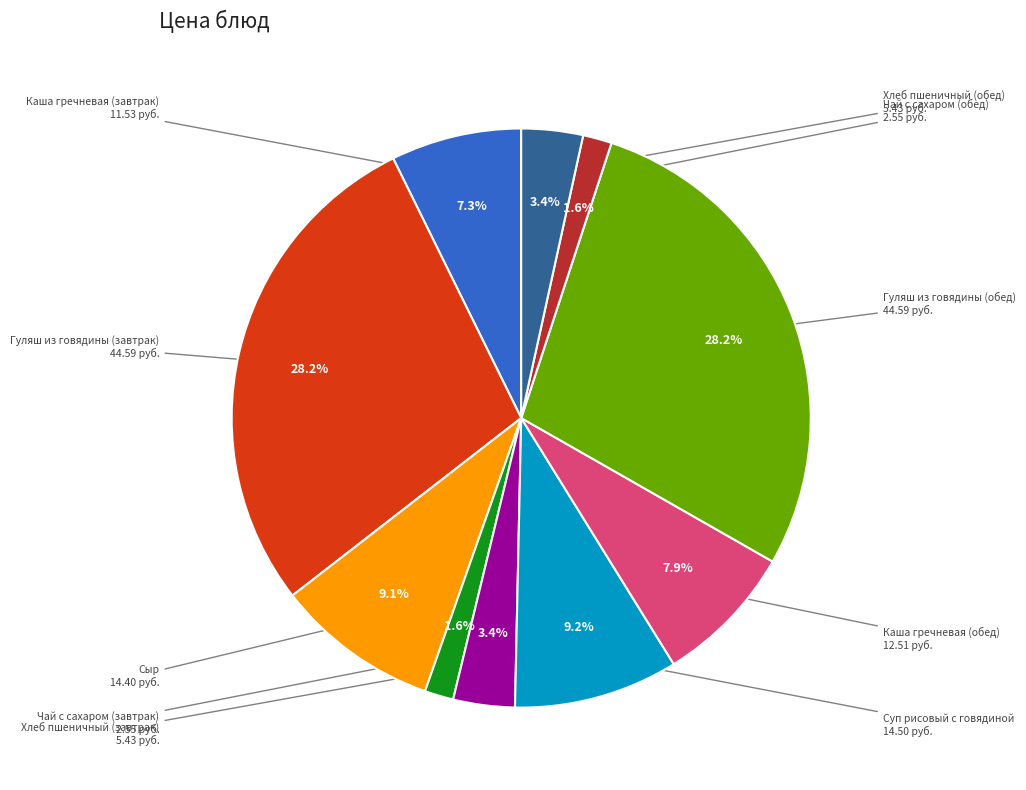

Is there a majority slice in this chart?

No